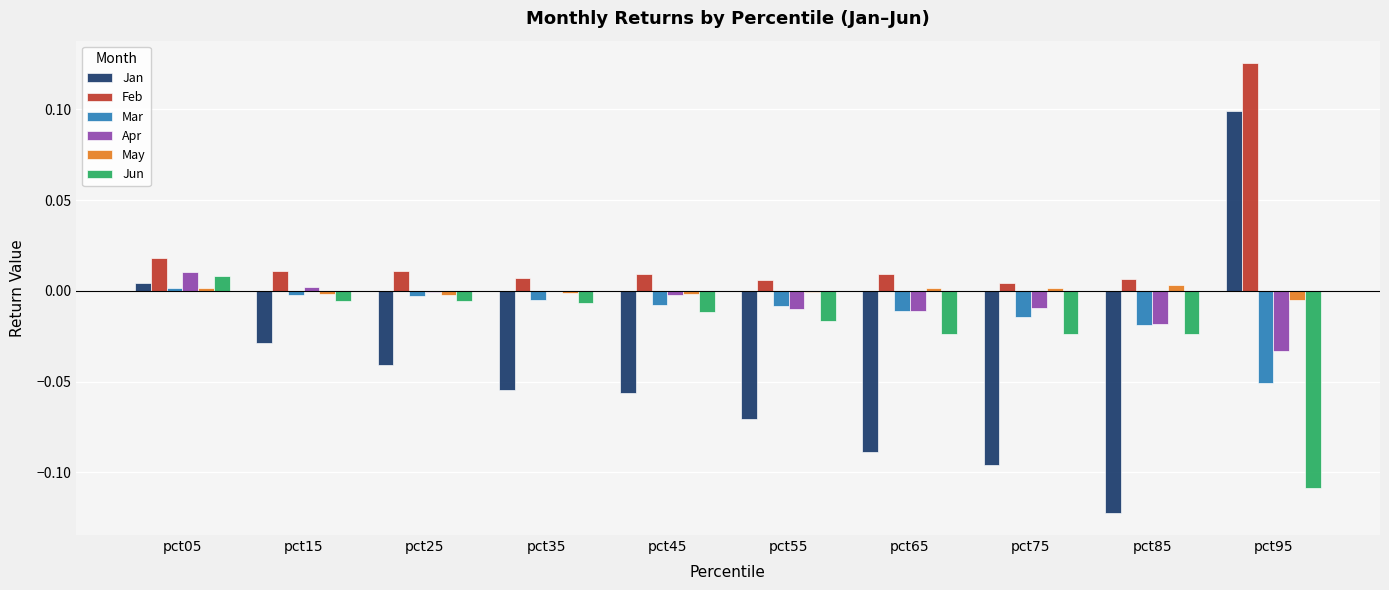

Which label corresponds to the largest value in the chart?

pct95